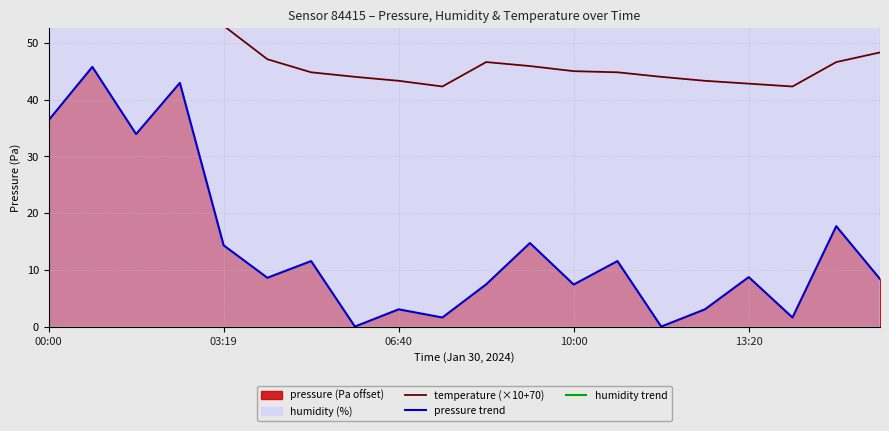

What is the maximum value for pressure trend?

45.8